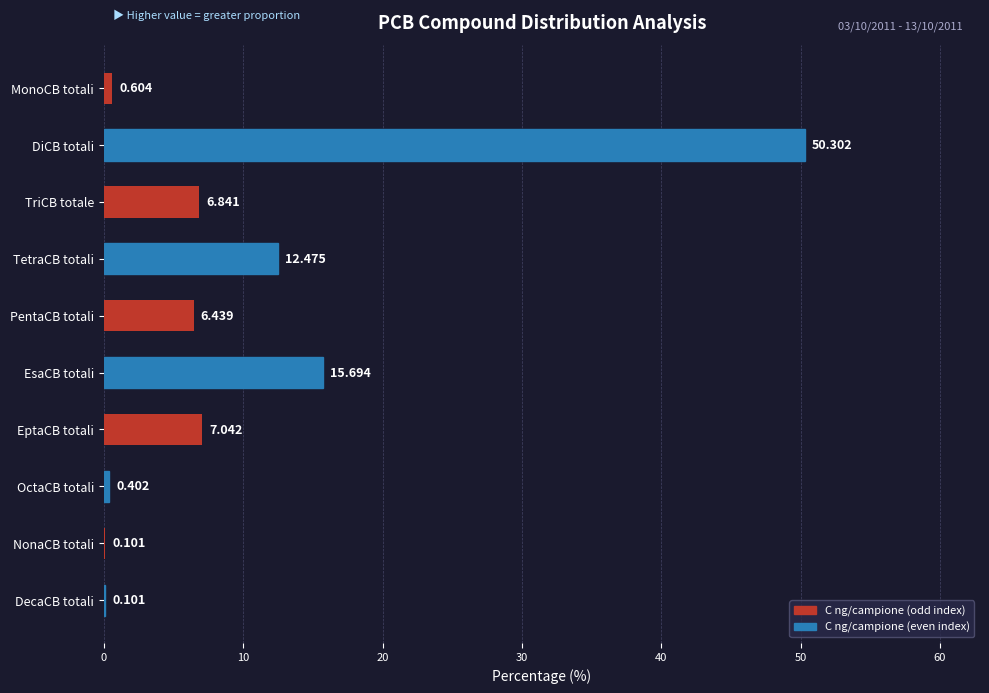

Where is the data nearest to the value 25?

EsaCB totali